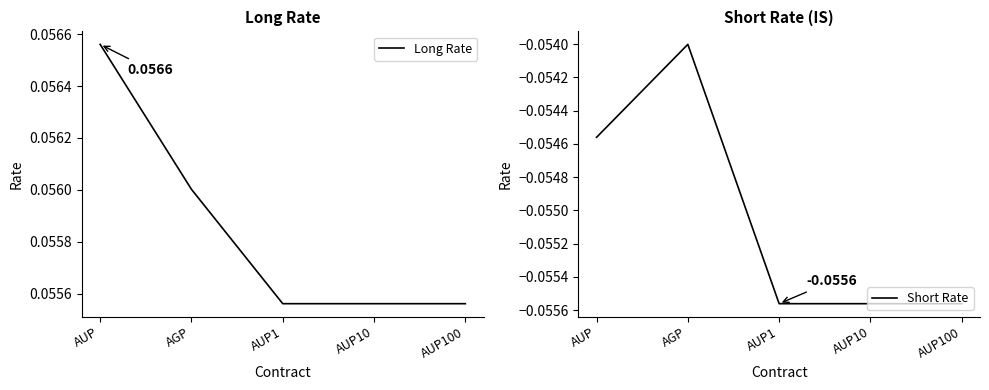

Rank the categories by Short Rate value from highest to lowest.

AGP, AUP, AUP1, AUP10, AUP100